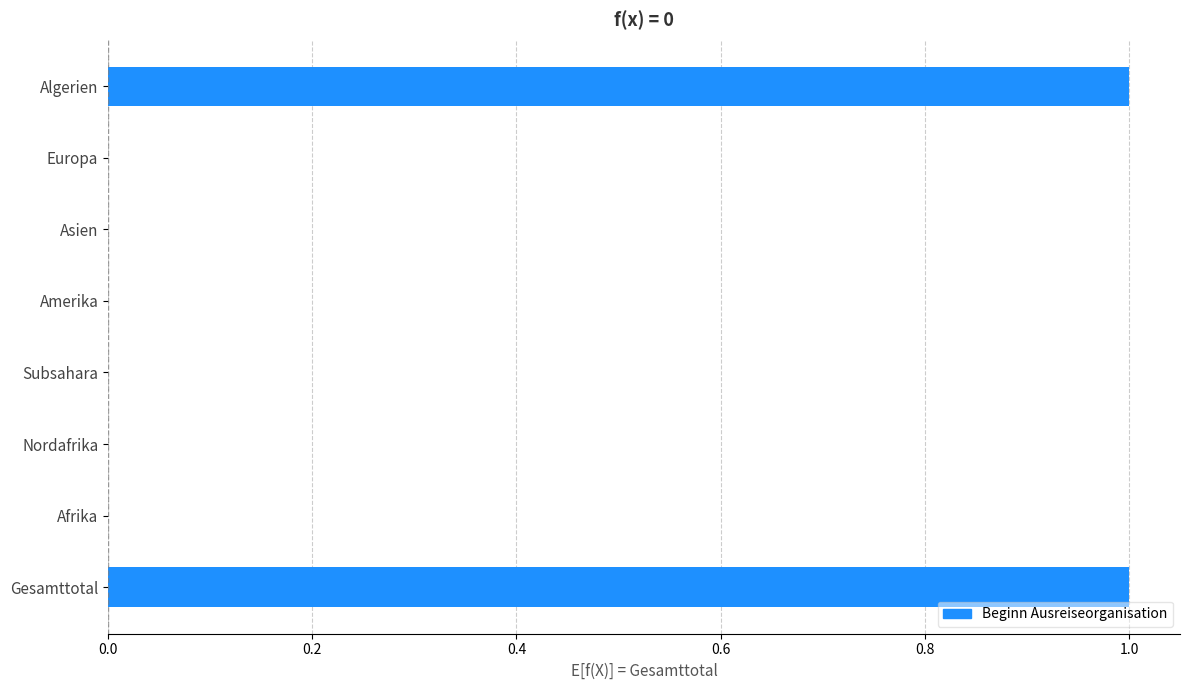

True or false: the data shows 0 at Afrika.

True